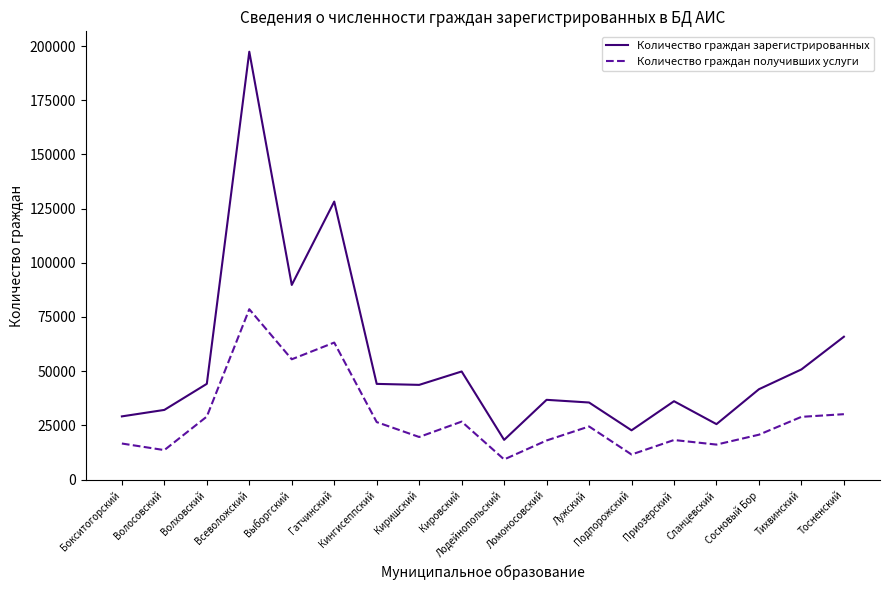

Which category has the highest value in the Количество граждан зарегистрированных series?

Всеволожский